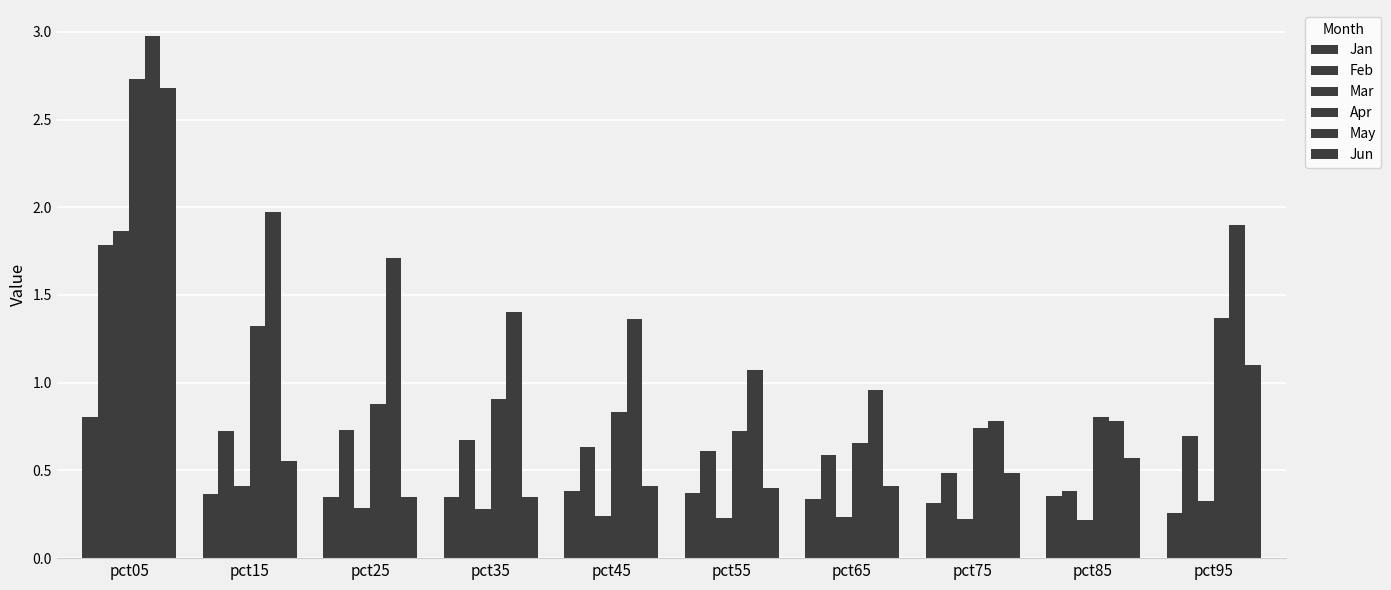

At pct95, list the series in order from smallest to largest.

Jan, Mar, Feb, Jun, Apr, May